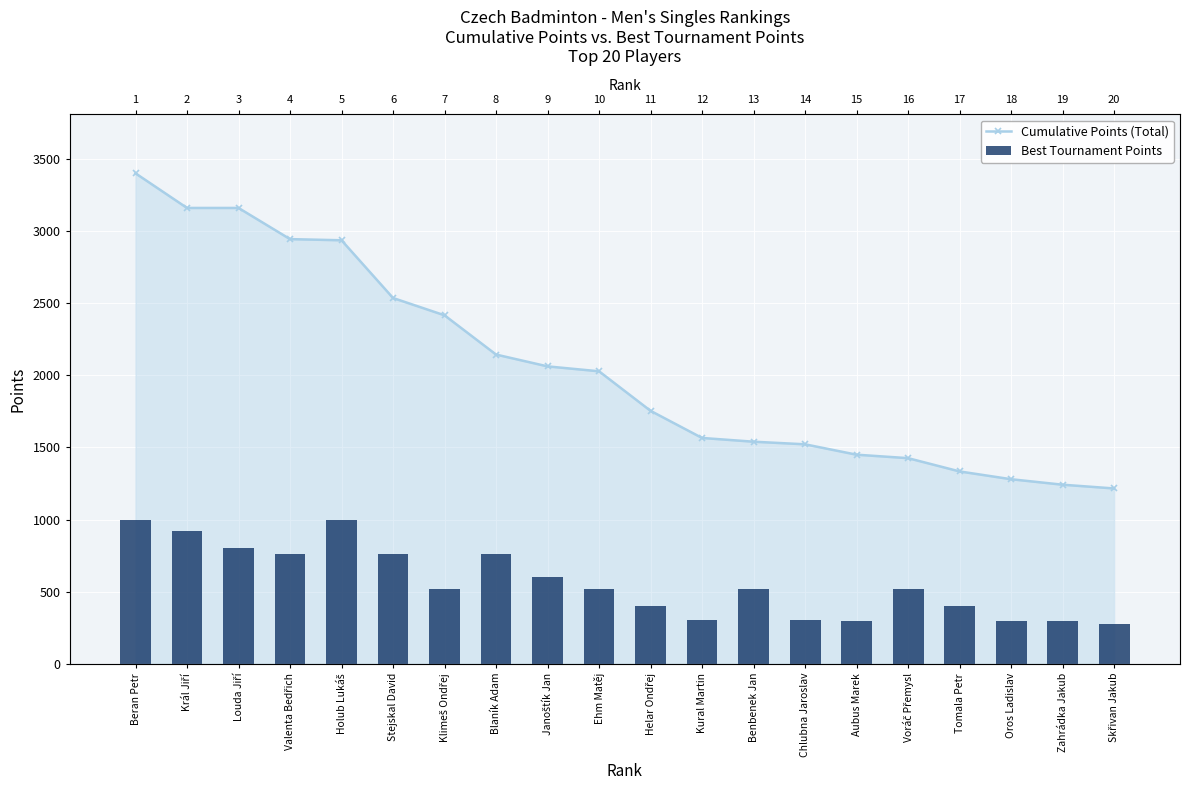

Rank the categories by Best Tournament Points value from lowest to highest.

Skřivan Jakub, Aubus Marek, Oros Ladislav, Zahrádka Jakub, Kural Martin, Chlubna Jaroslav, Helar Ondřej, Tomala Petr, Klimeš Ondřej, Ehm Matěj, Benbenek Jan, Voráč Přemysl, Janoštík Jan, Valenta Bedřich, Stejskal David, Blaník Adam, Louda Jiří, Král Jiří, Beran Petr, Holub Lukáš